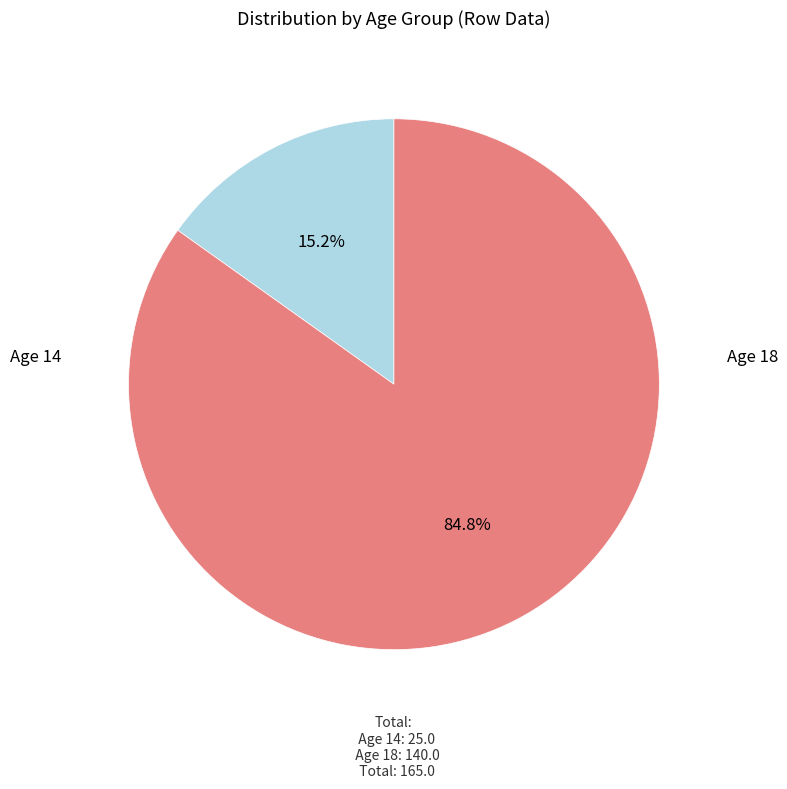

Is there any slice that represents more than half of the pie?

Yes